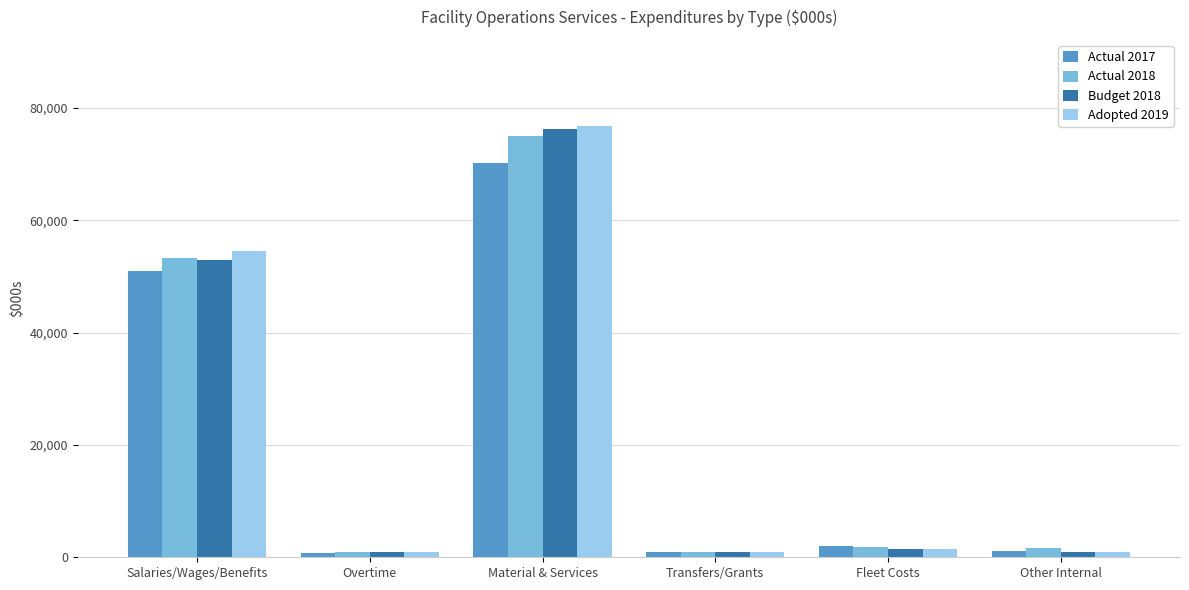

Which series has the largest range (max minus min)?

Adopted 2019